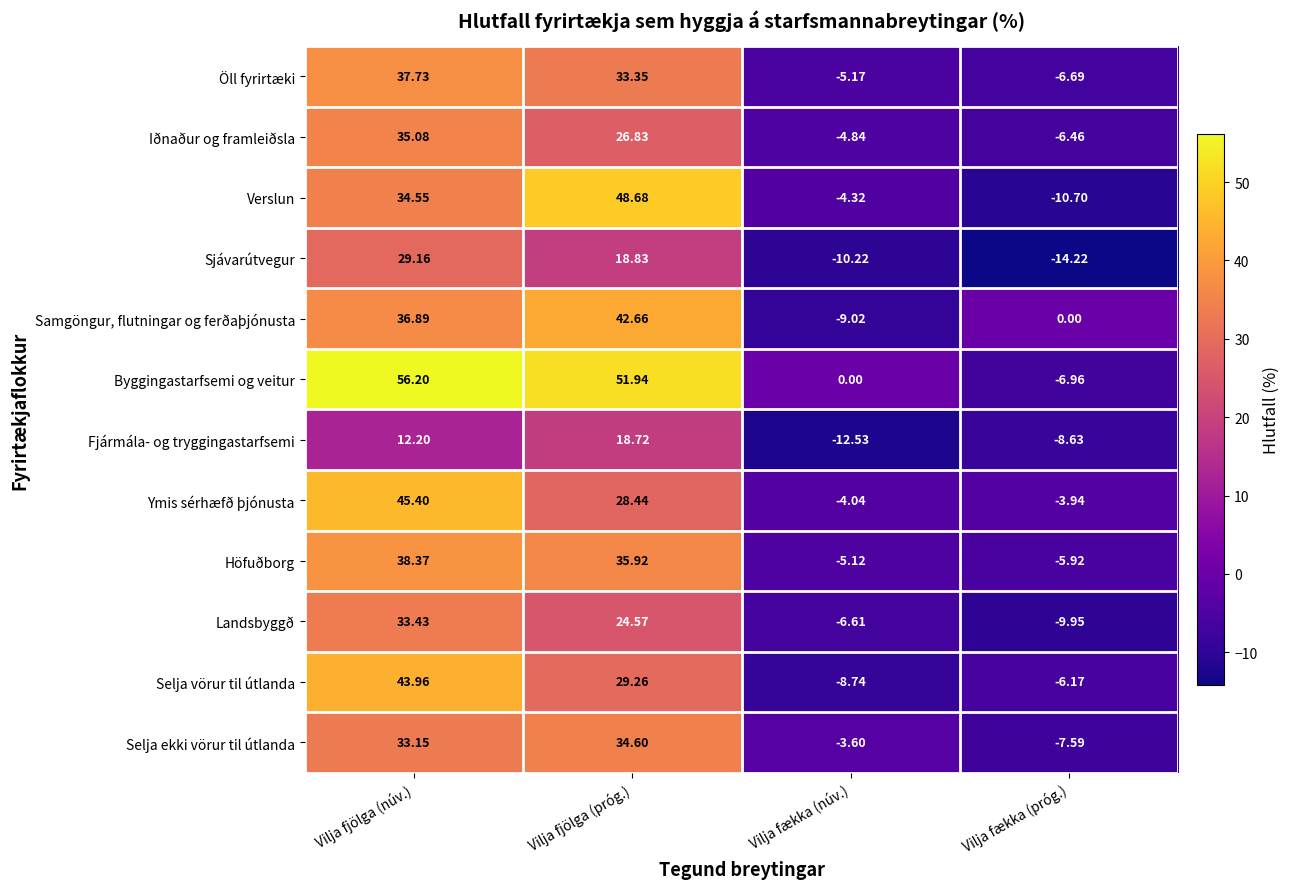

Between Vilja fjölga (núv.) and Vilja fjölga (próg.), which series saw the biggest shift?

Ymis sérhæfð þjónusta